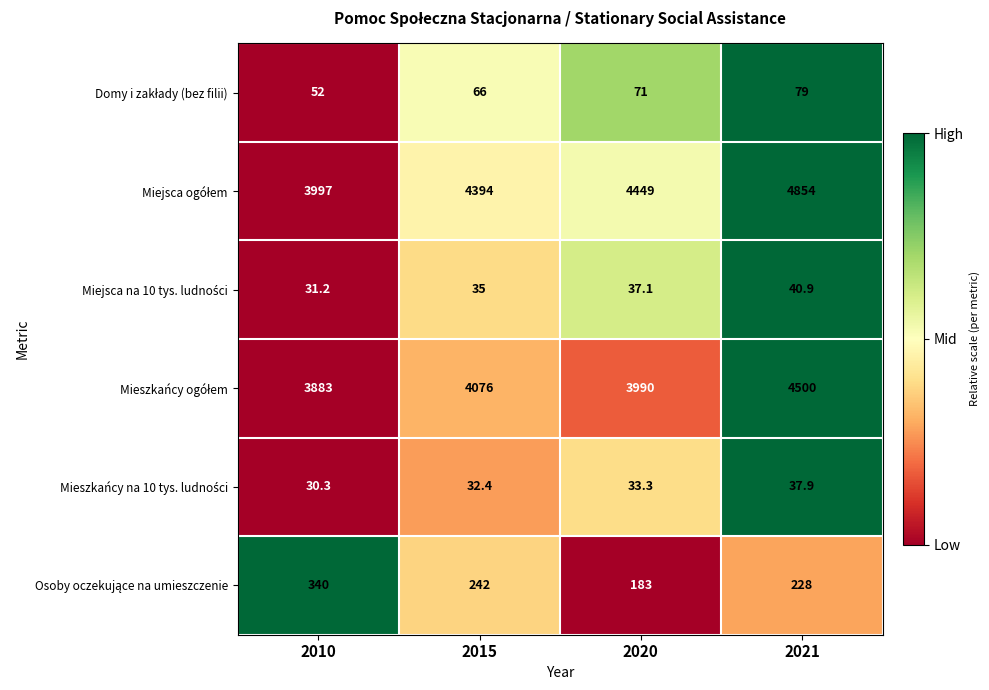

Count the number of categories in the chart.

4